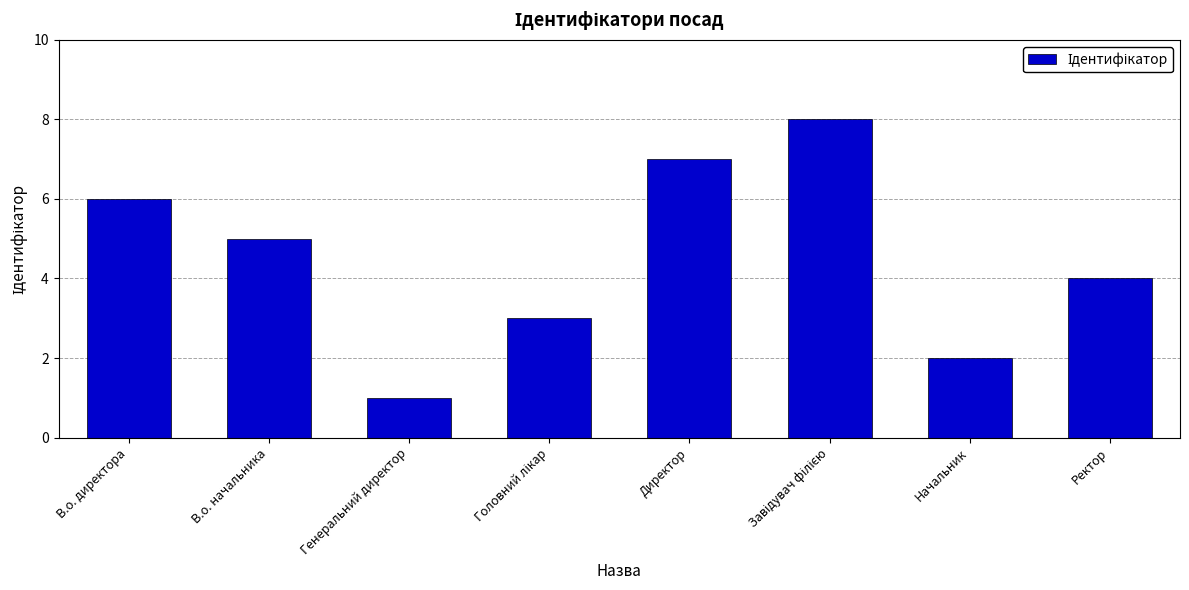

How many data points are less than 5?

4